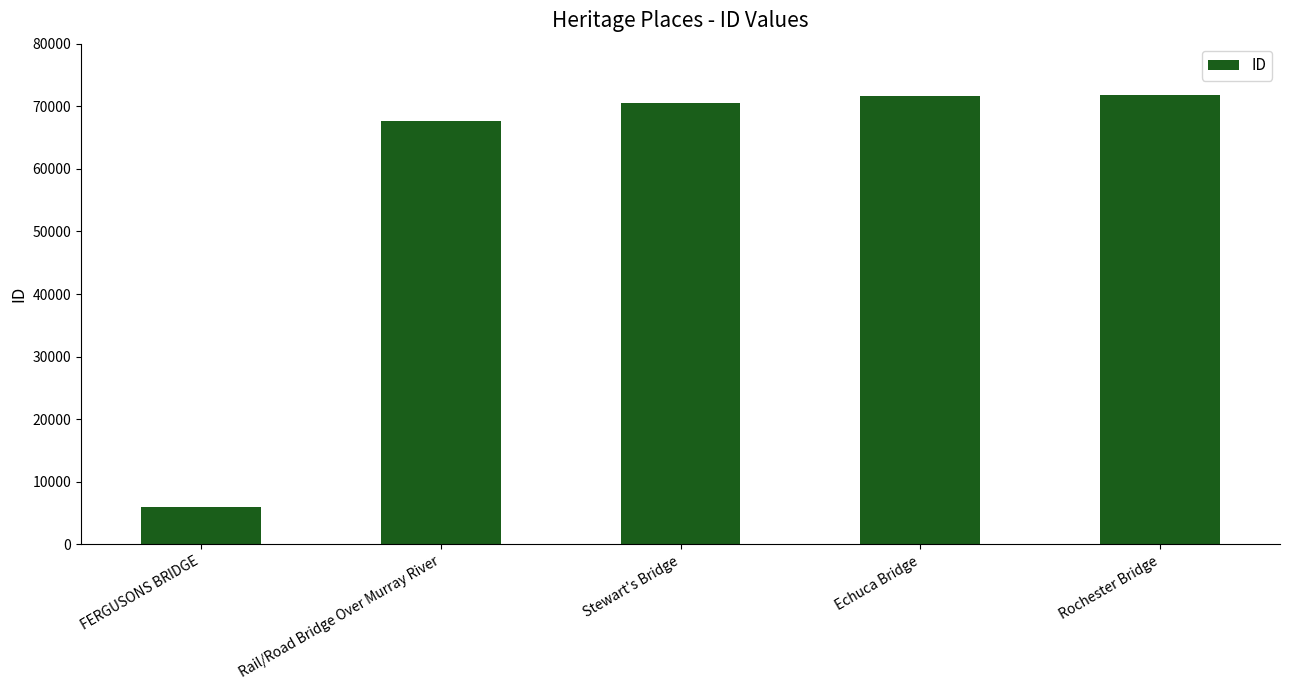

The value at Stewart's Bridge is 70499. True or false?

True